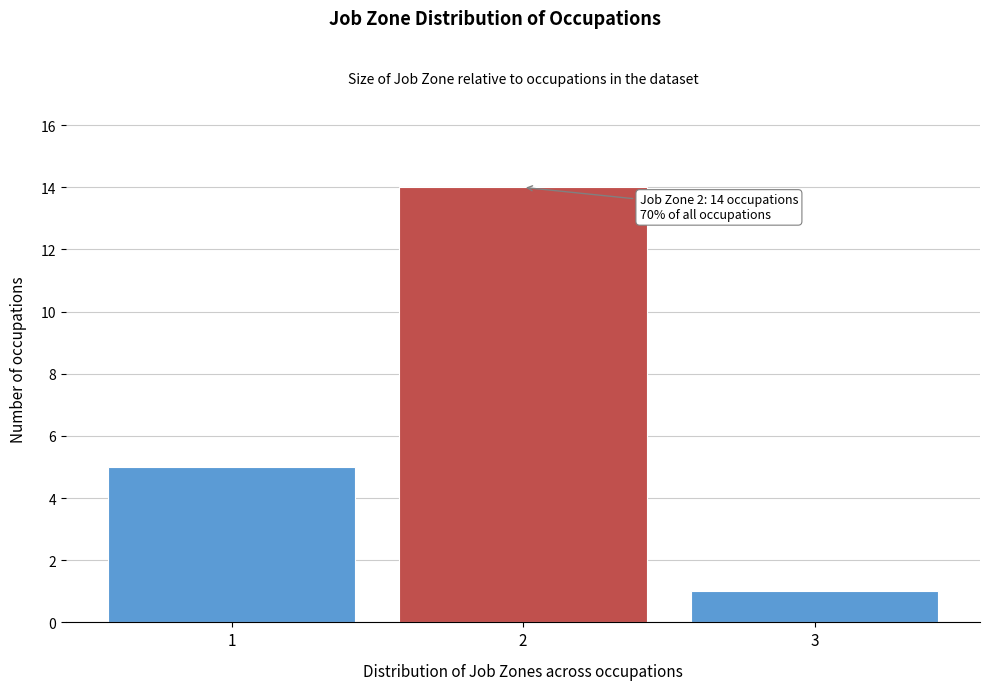

Which range on the x-axis has the tallest bar?

1.5 to 2.5